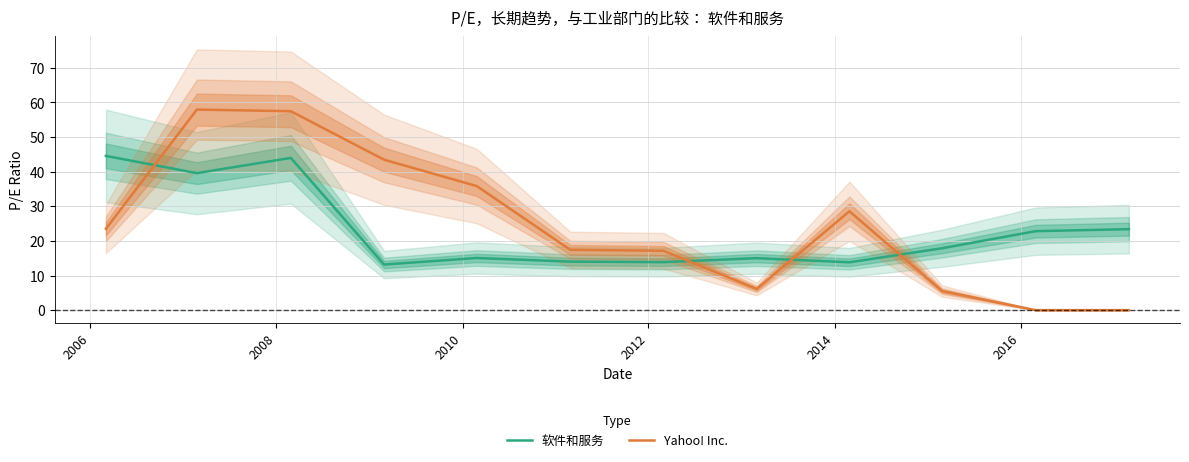

Reading left to right, what are all the values shown in this chart?

软件和服务: 44.6	39.6	44.0	13.2	15.1	14.0	13.9	15.0	13.8	17.9	22.8	23.4
Yahoo! Inc.: 23.5	58.0	57.5	43.5	35.9	17.4	17.2	6.1	28.6	5.5	0.0	0.0